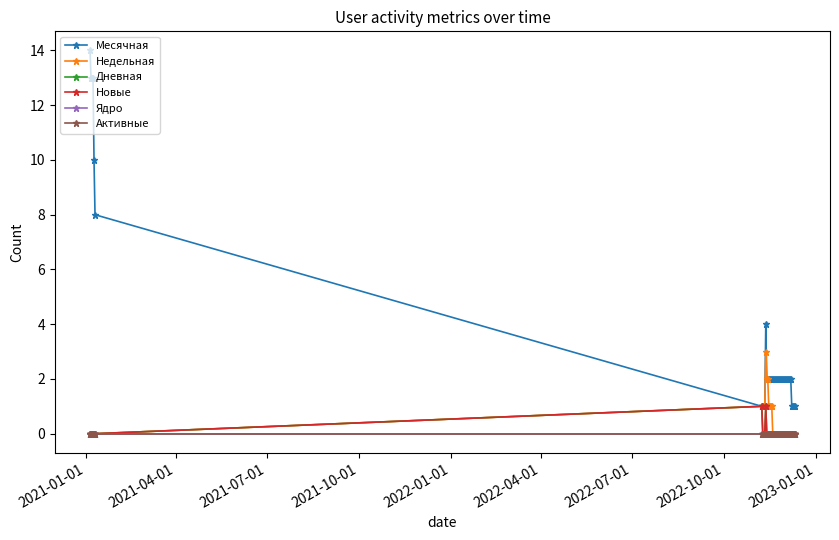

List the series in order of their peak value, highest first.

Месячная, Недельная, Дневная, Новые, Ядро, Активные